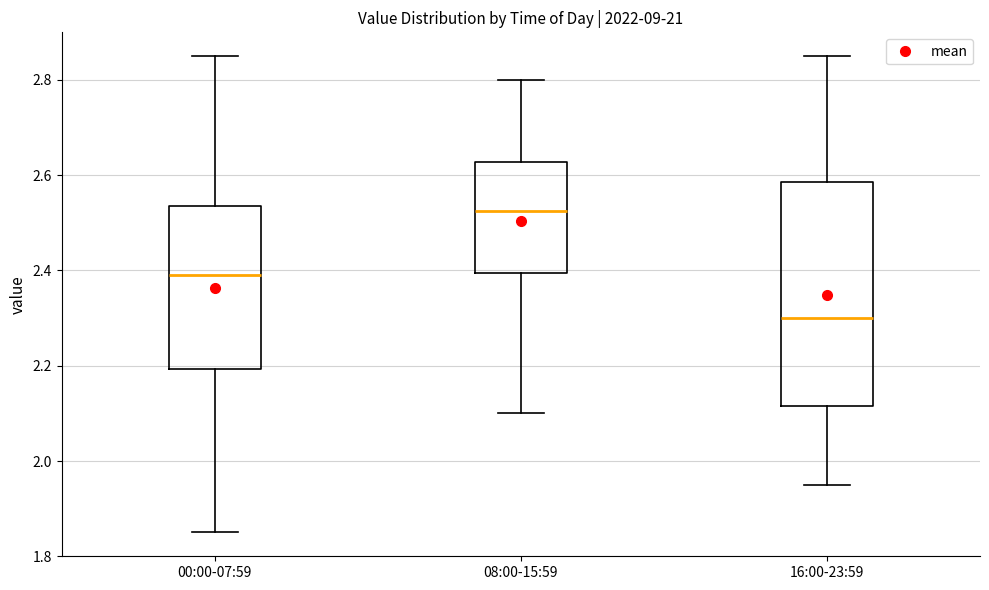

Reading left to right, transcribe this box plot: for each box, give where its median line is, the range the box spans, and where its two whiskers end, as read against the y-axis. The values are not printed on the chart, so give them approximately, as read against the axis.

00:00-07:59: median 2.40, box 2.20 to 2.54, whiskers 1.86 to 2.86
08:00-15:59: median 2.52, box 2.40 to 2.62, whiskers 2.10 to 2.80
16:00-23:59: median 2.30, box 2.12 to 2.58, whiskers 1.96 to 2.86